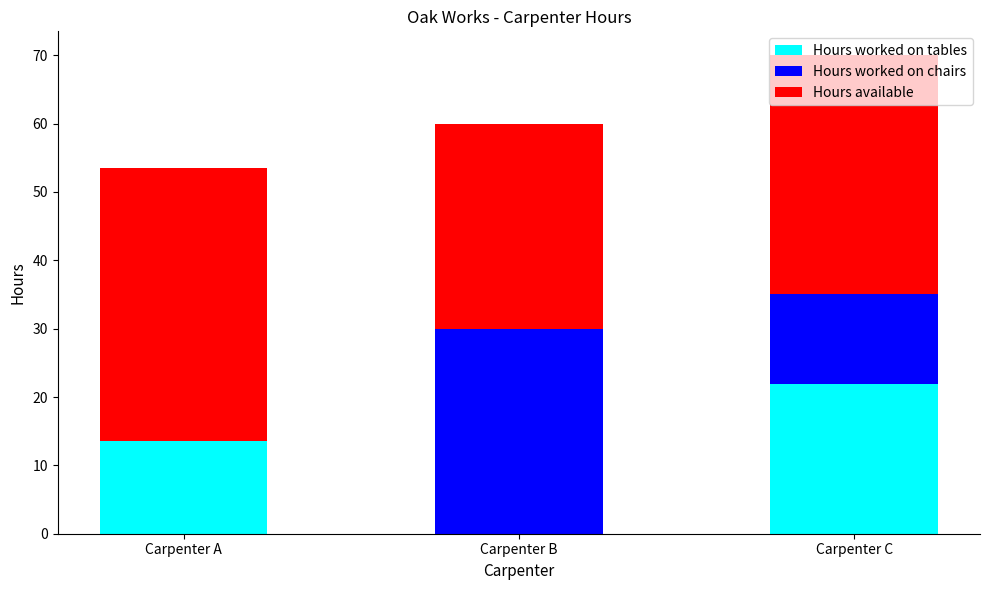

Are the bars horizontal?

No